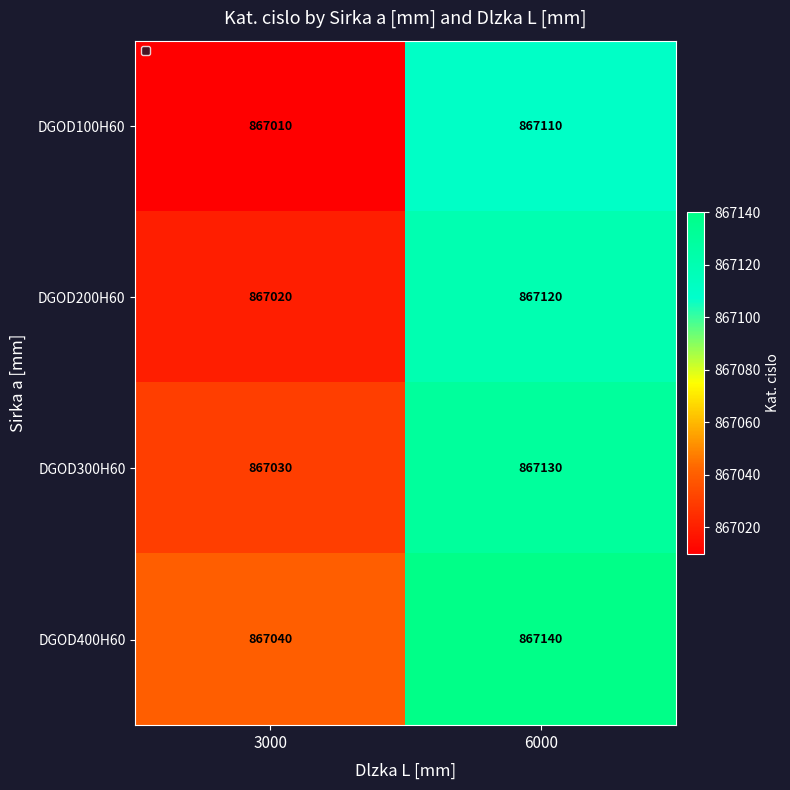

What is the difference between the highest and lowest values at 3000?

30